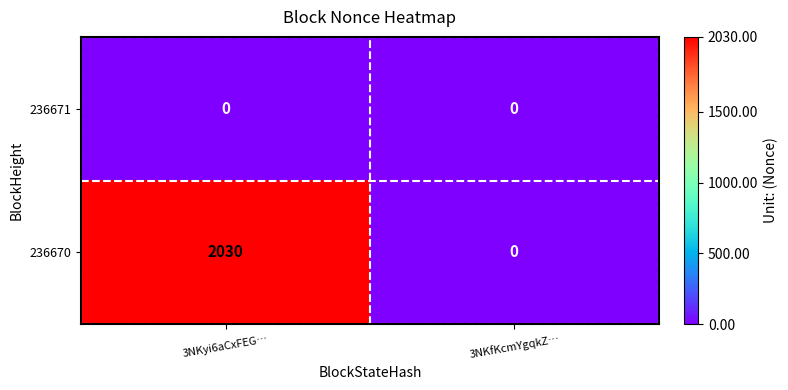

What is the spread (max minus min) of values at 3NKyi6aCxFEG…?

2030